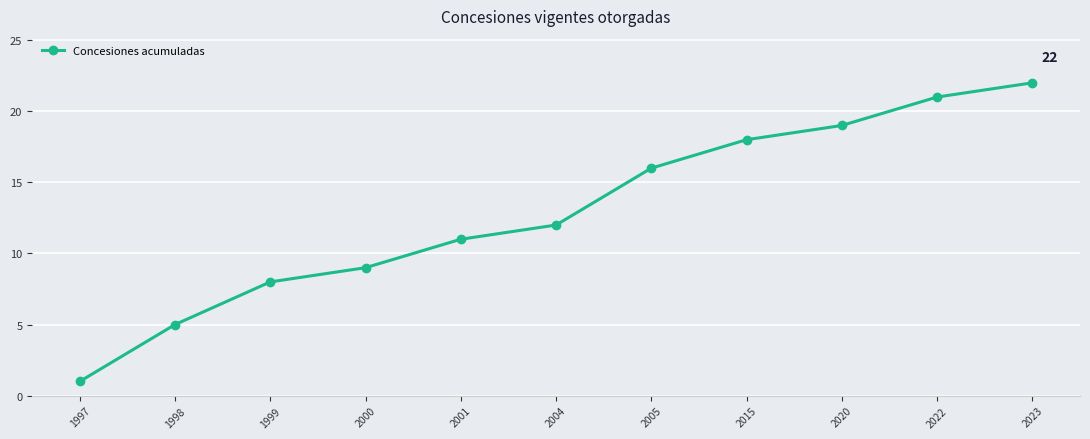

What is the difference between the maximum and minimum values?

21